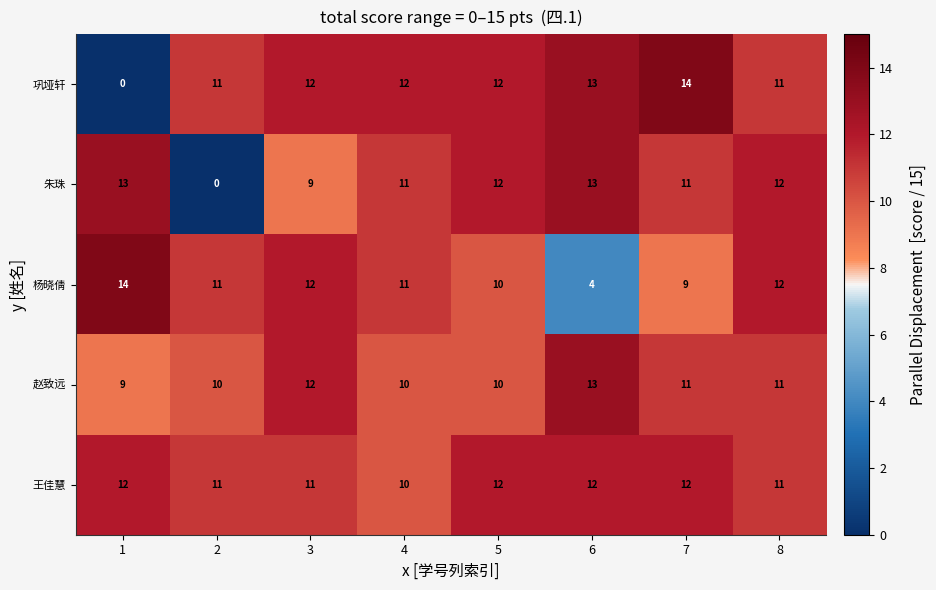

What is the total value across all series at 8?

57